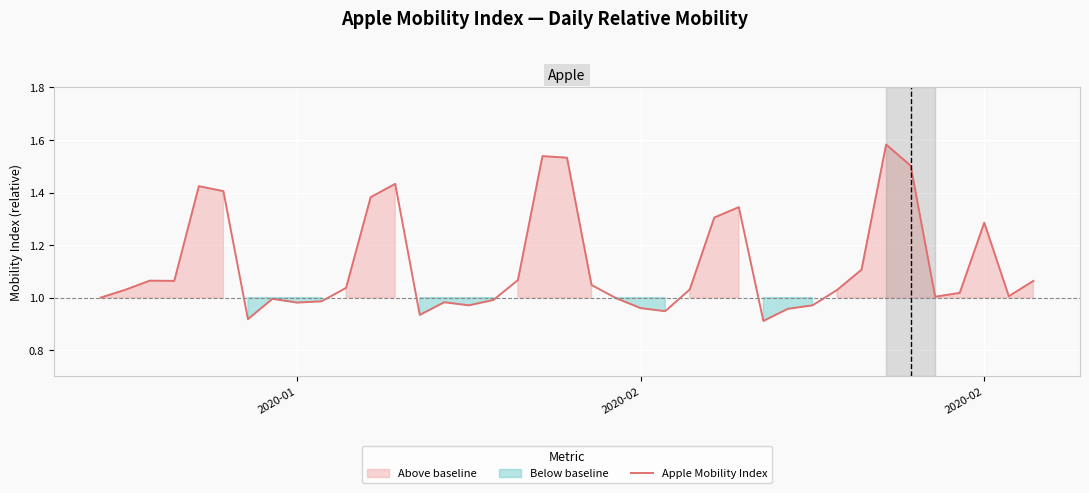

How many interior local valleys (lower than both neighbors) does the data have?

9